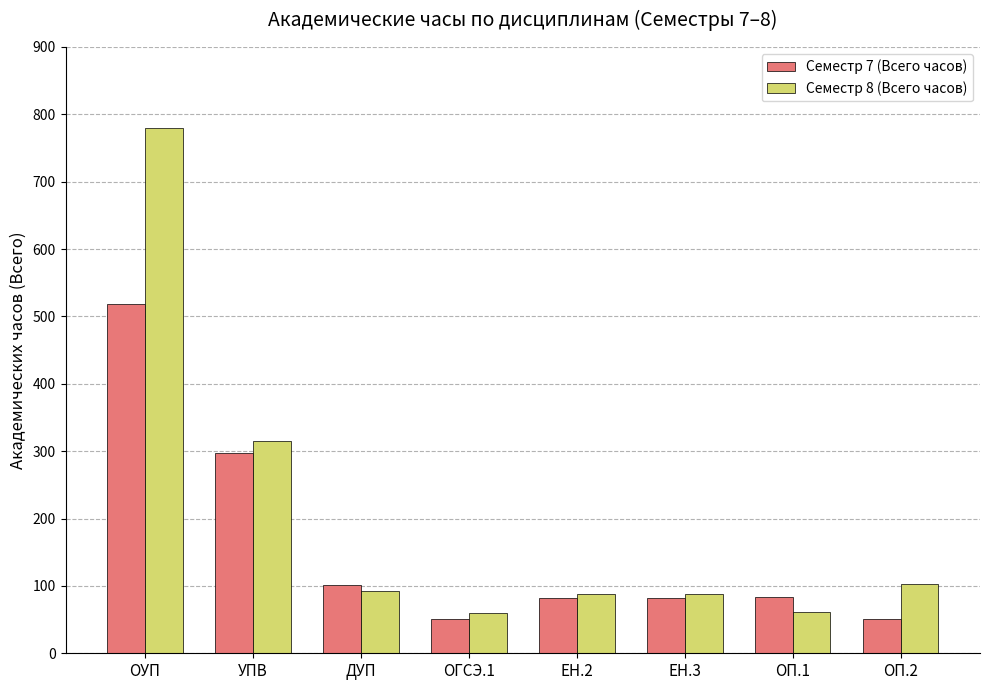

Is the value of Семестр 7 (Всего часов) at ДУП greater than the value of Семестр 8 (Всего часов) at ЕН.3?

Yes